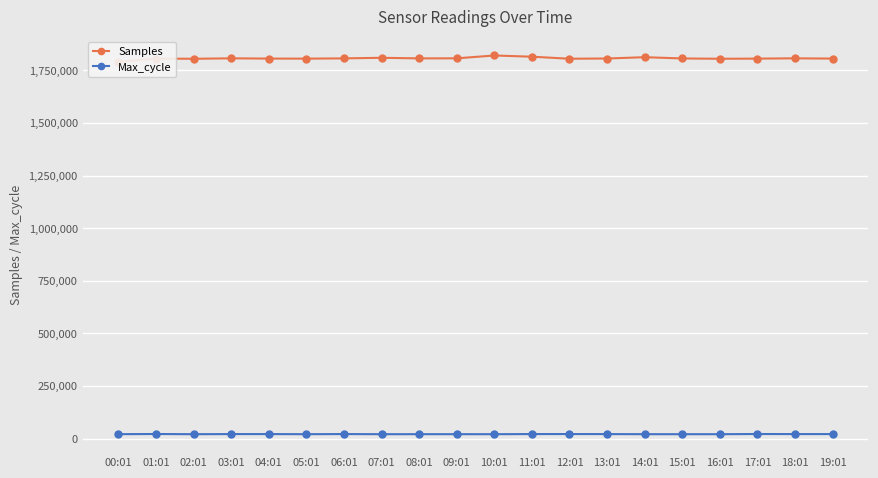

How many interior local peaks does the Samples series have?

6